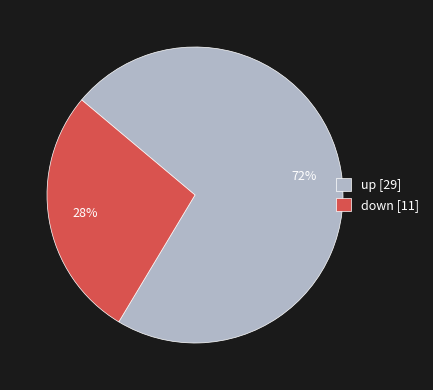

To the nearest percent, what is the average slice percentage?

50%